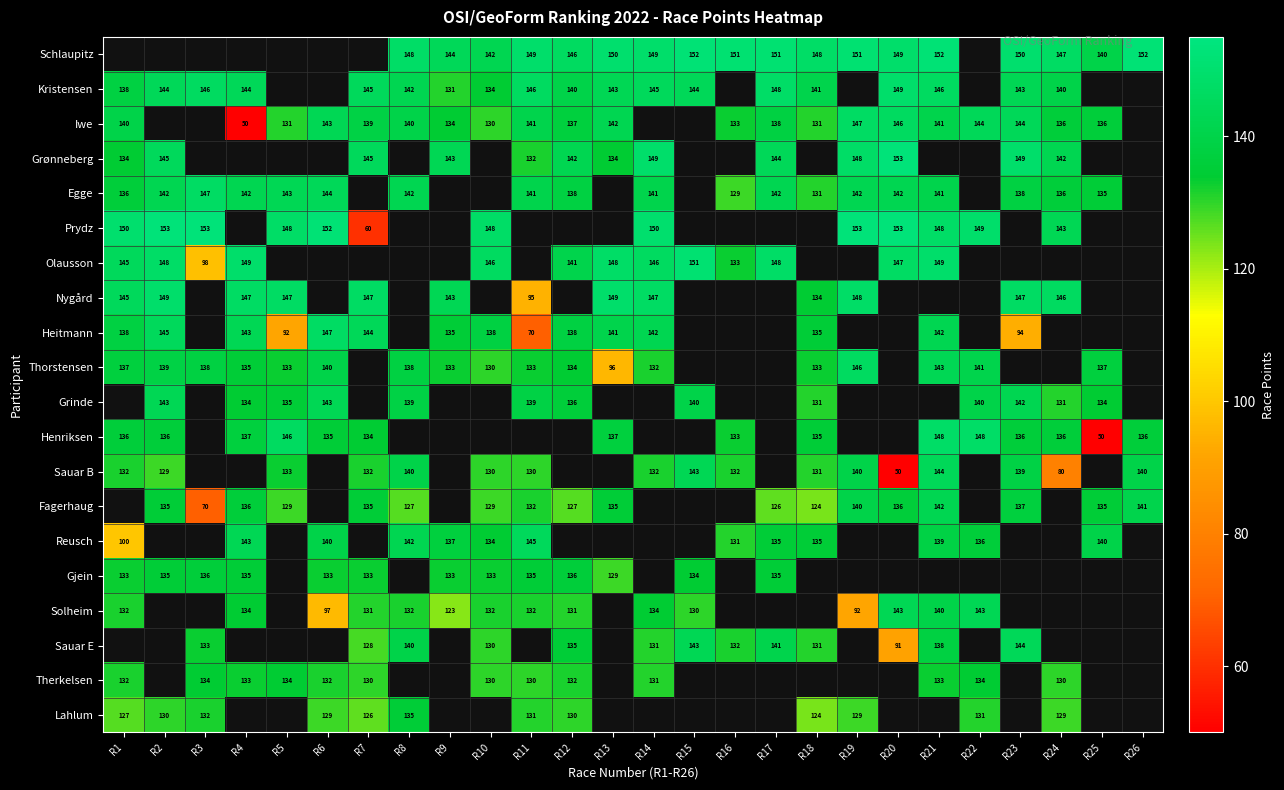

The Therkelsen series shows 27.1 at R5. True or false?

False